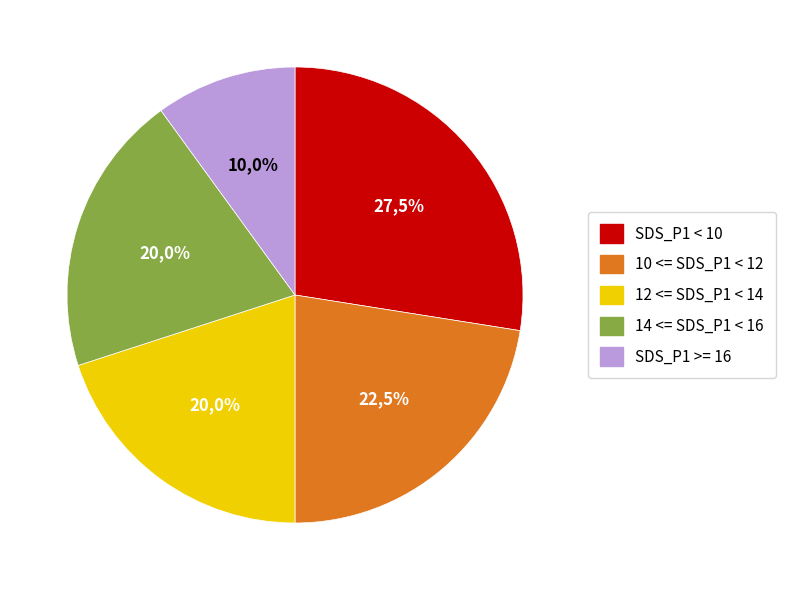

Does 00:11 represent more than half of the total?

No